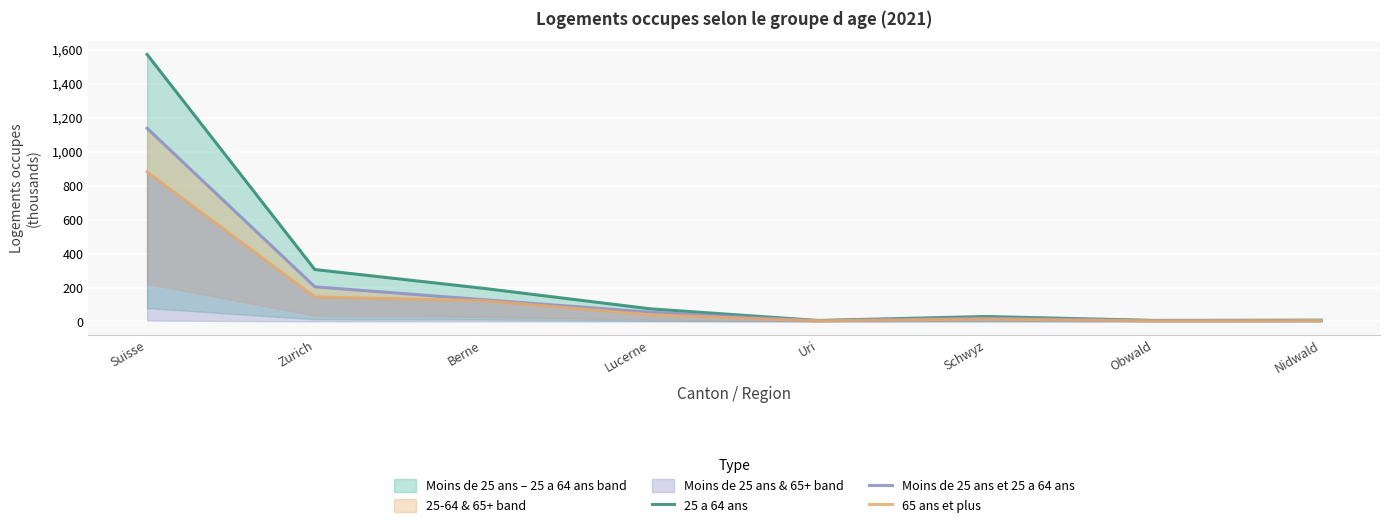

At how many categories does at least one series exceed 1047?

1